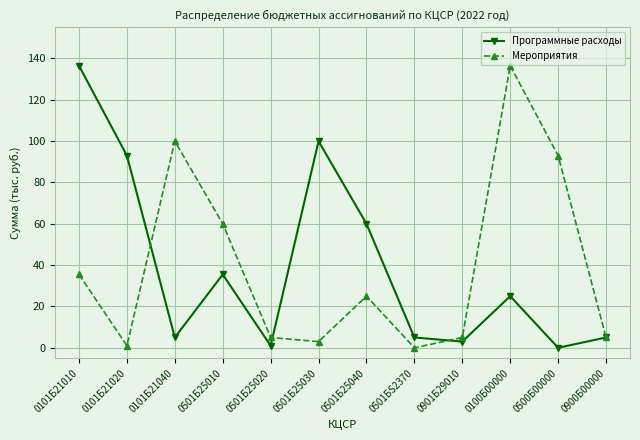

What is the difference between the highest and lowest values at 0101Б21020?

92.0